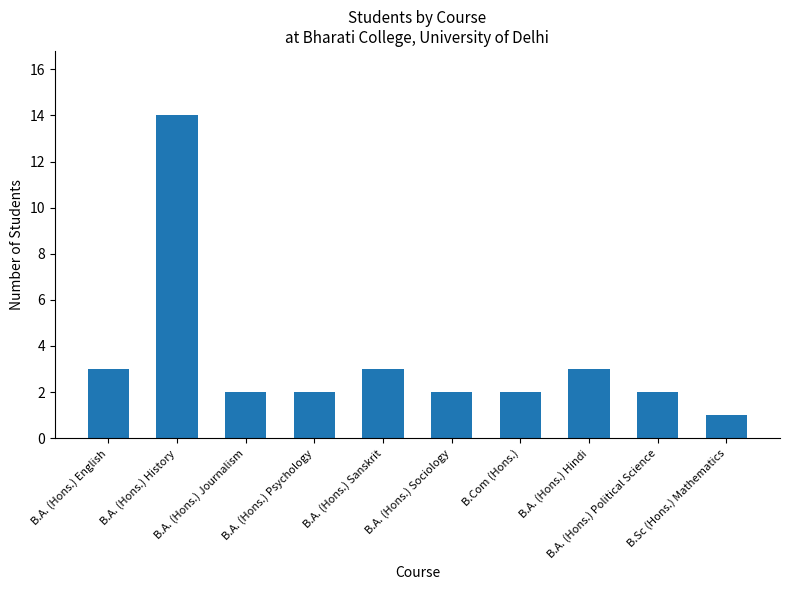

What is the average value?

3